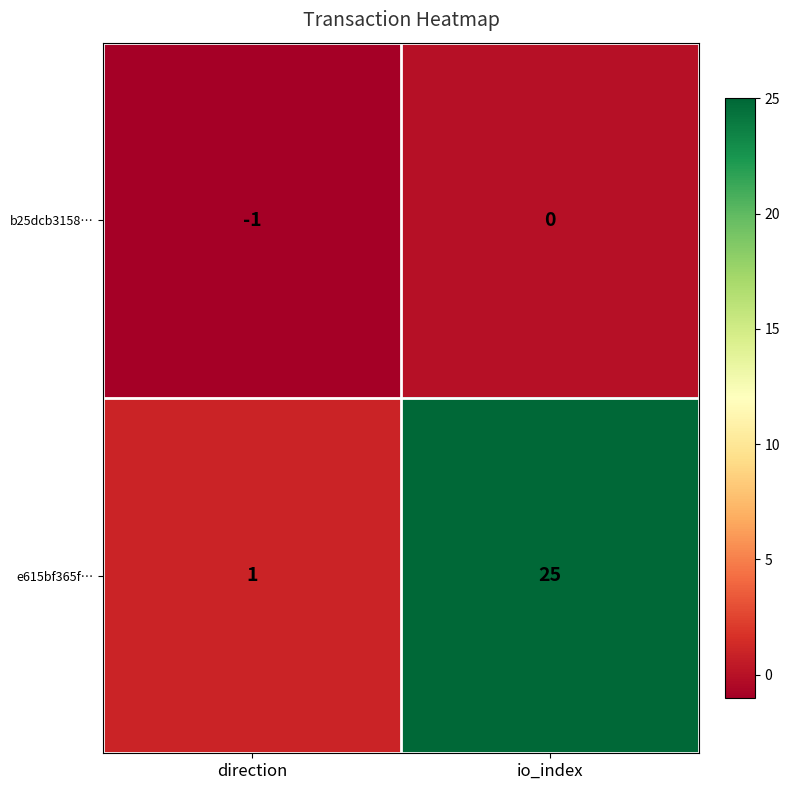

What is the difference between the e615bf365f… values at direction and io_index?

24